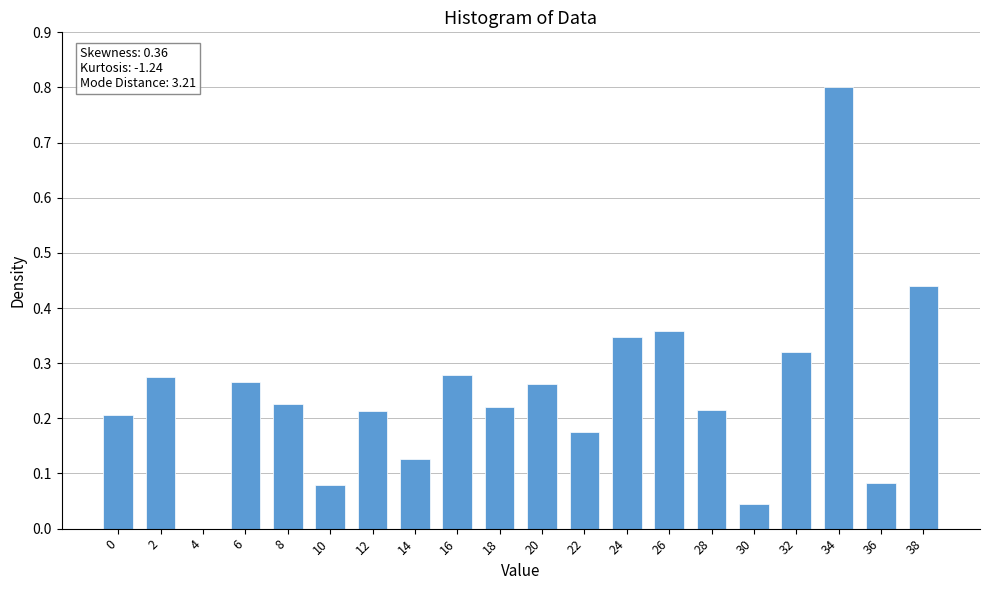

What is the sum of all values?

4.9